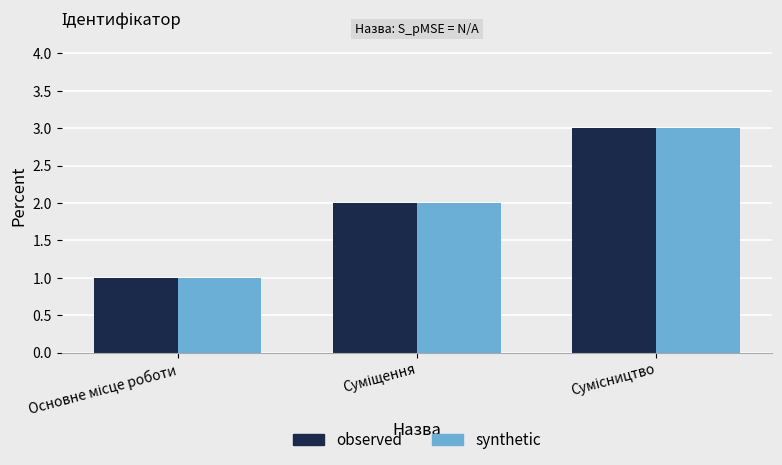

What is the maximum value shown in the chart?

3